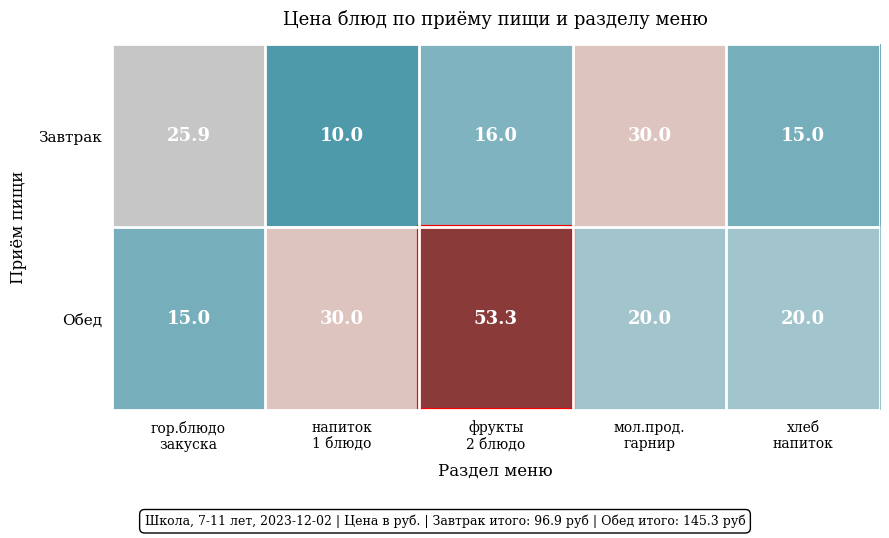

Count the number of data series in this chart.

2